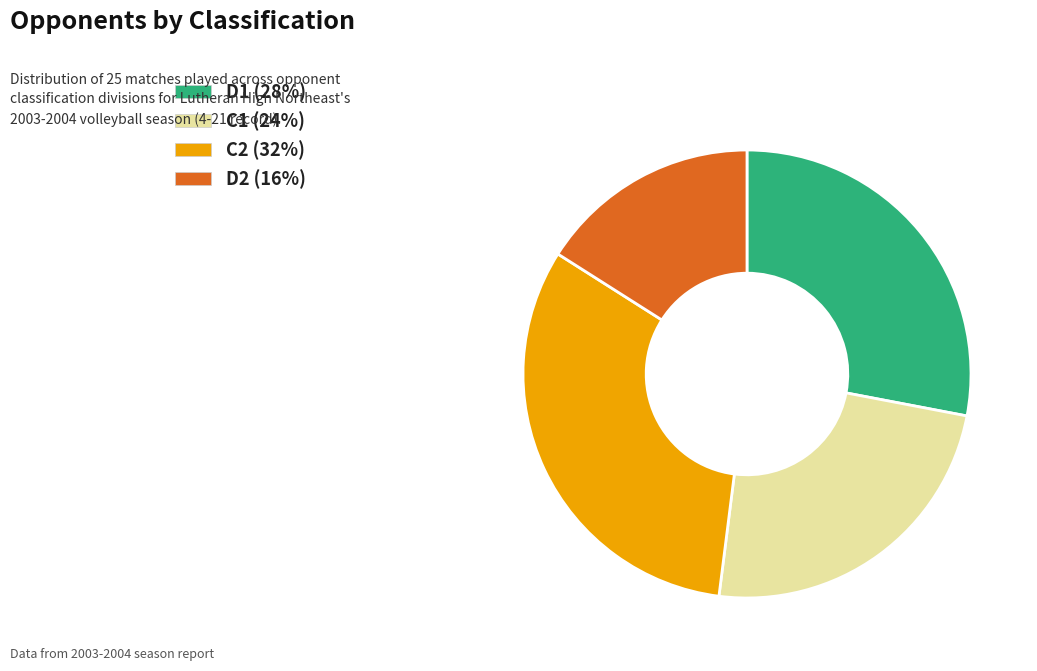

Between C1 and C2, which is larger?

C2